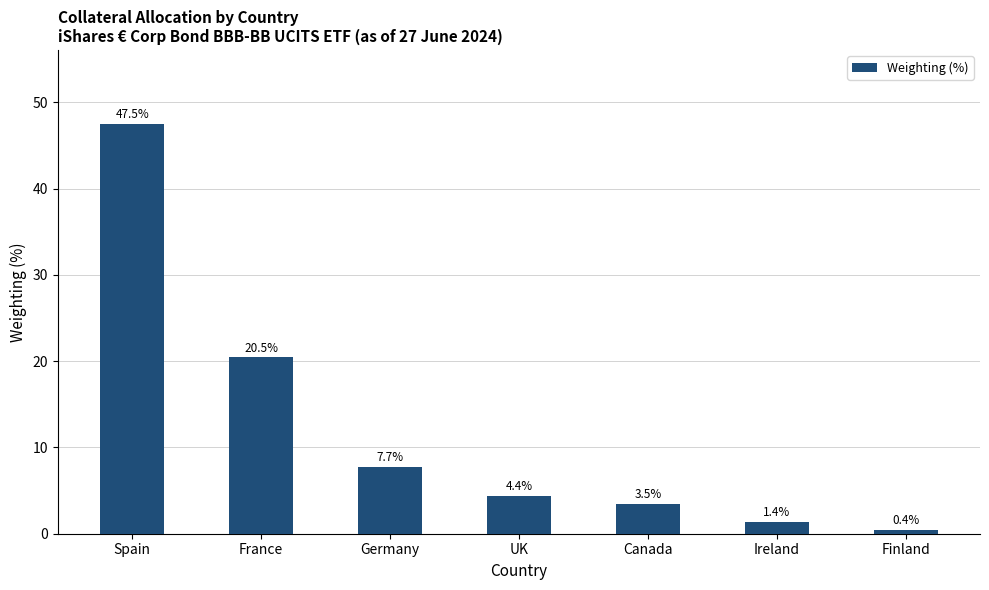

What is the smallest value displayed?

0.4